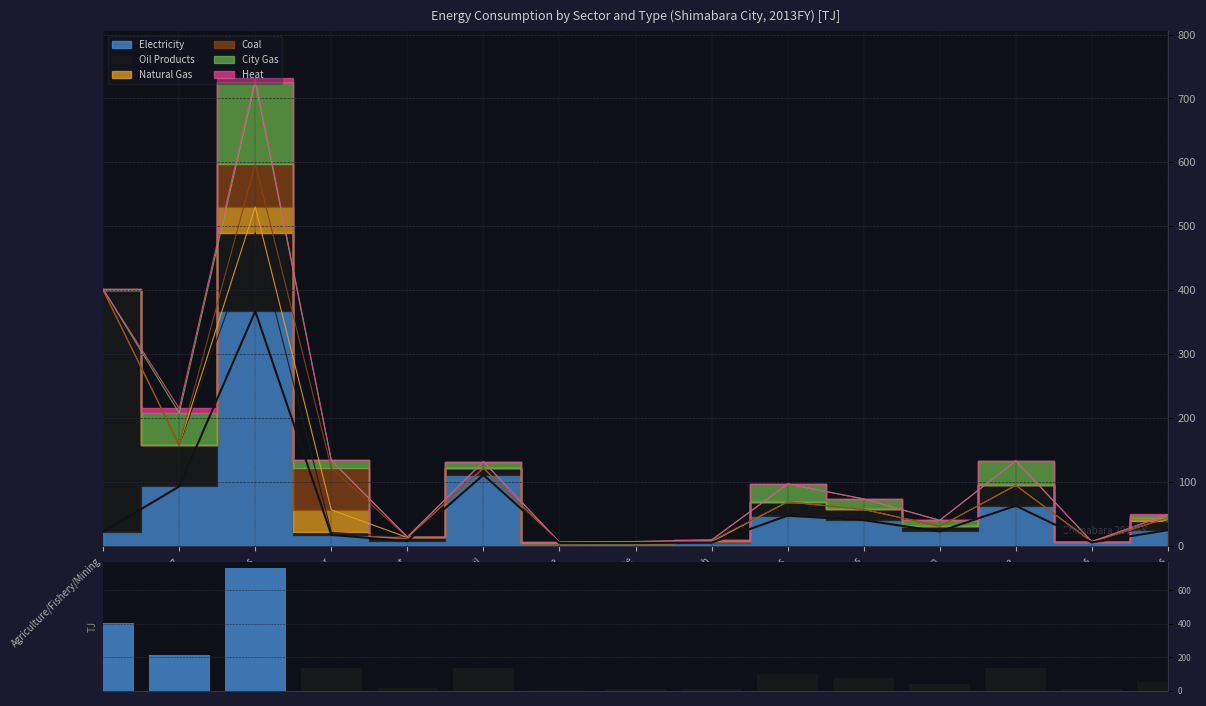

Which label corresponds to the largest value in the chart?

Commercial/Services